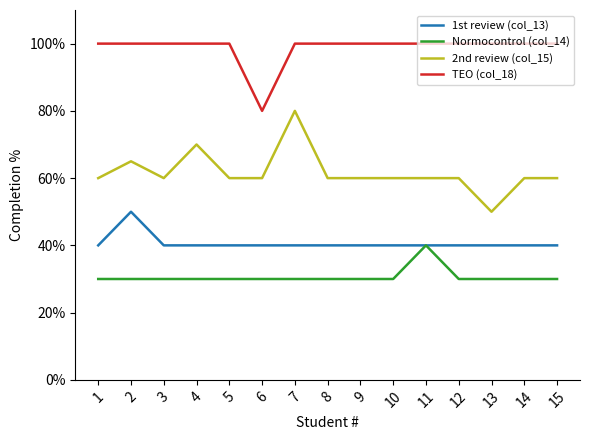

Which category has the lowest value in the TEO (col_18) series?

6